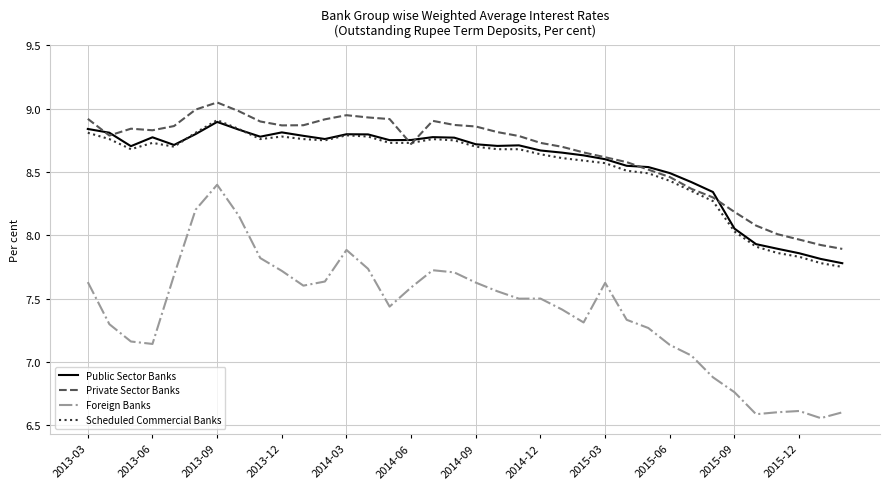

What is the difference between the maximum and minimum values in the Scheduled Commercial Banks series?

1.2